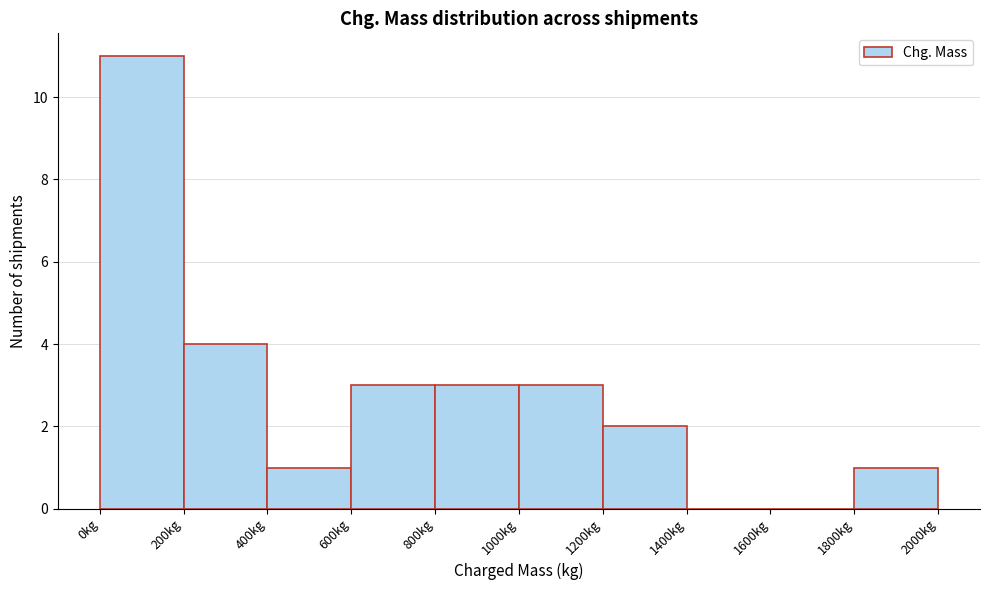

What is the height of the bar covering 600 to 800 on the x-axis? The values are not printed on the chart, so give them approximately, as read against the axis.

3